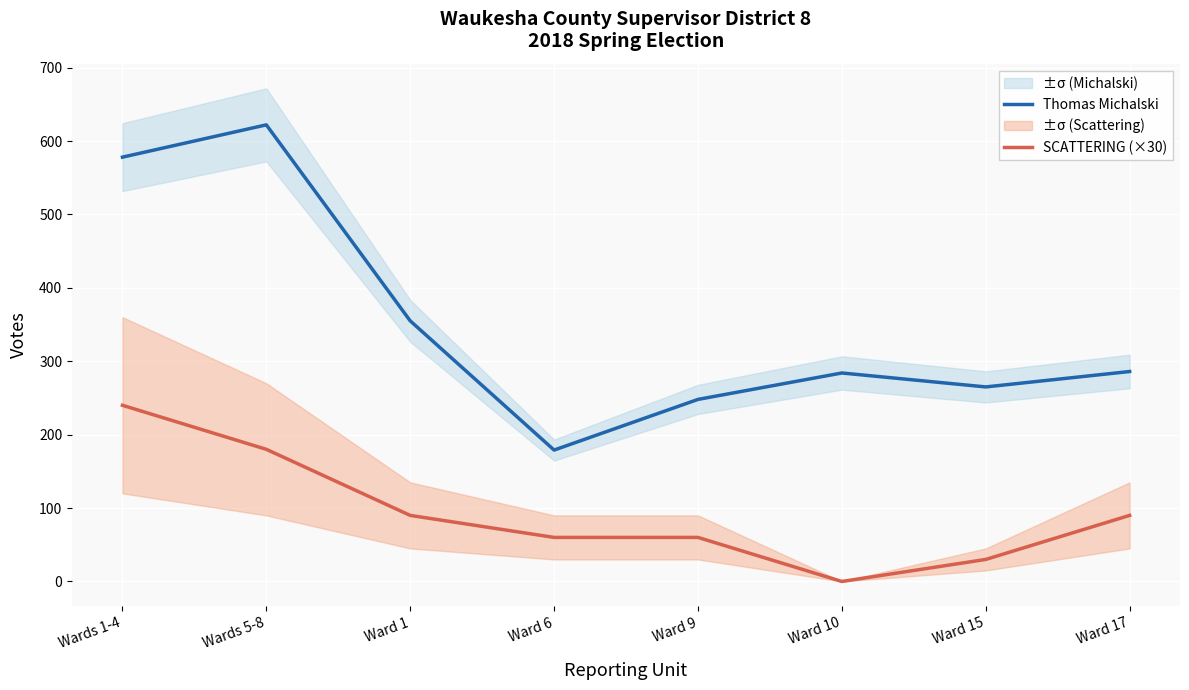

How many lines are shown in the chart?

2